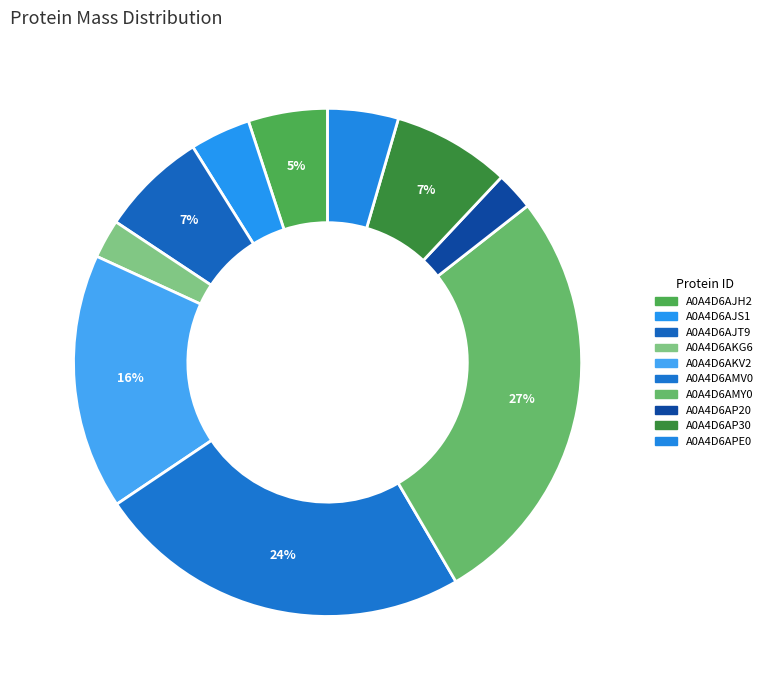

The A0A4D6AMY0 slice represents 37% of the pie. True or false?

False